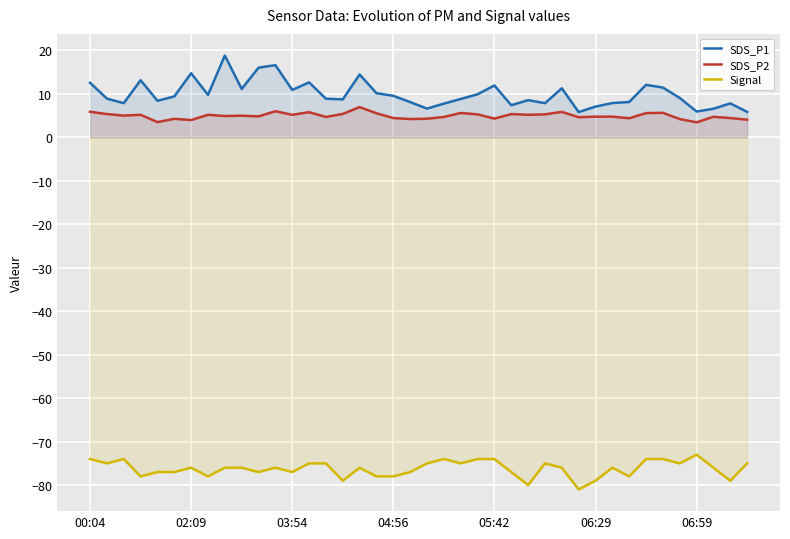

True or false: SDS_P2 and SDS_P1 cross at least once.

False